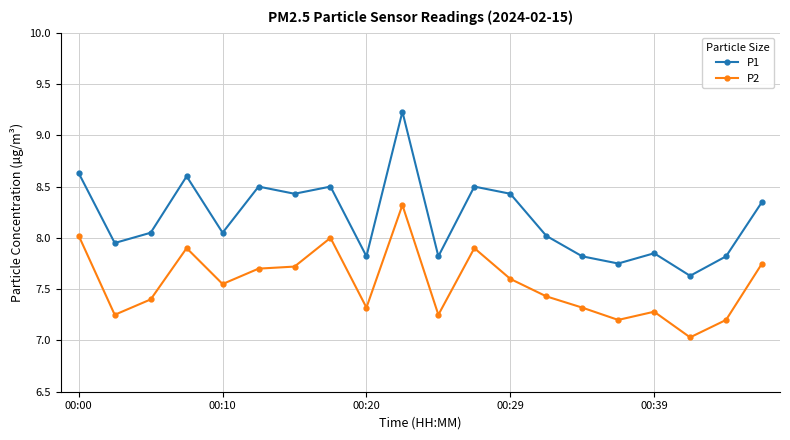

List the series in order of their peak value, highest first.

P1, P2